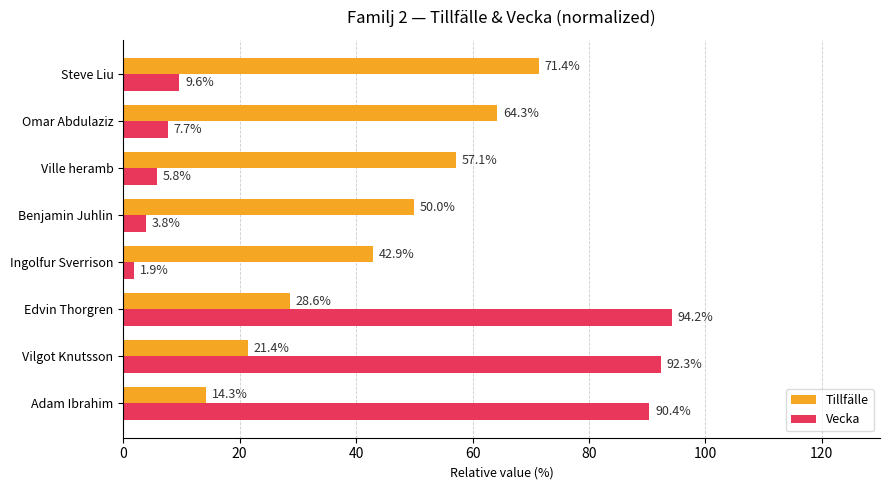

Count the number of data series in this chart.

2